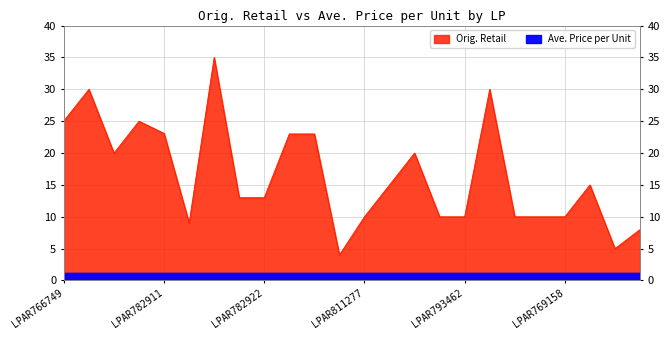

What is the change in value from LPAR769158 to LPAR793423?

-5.0